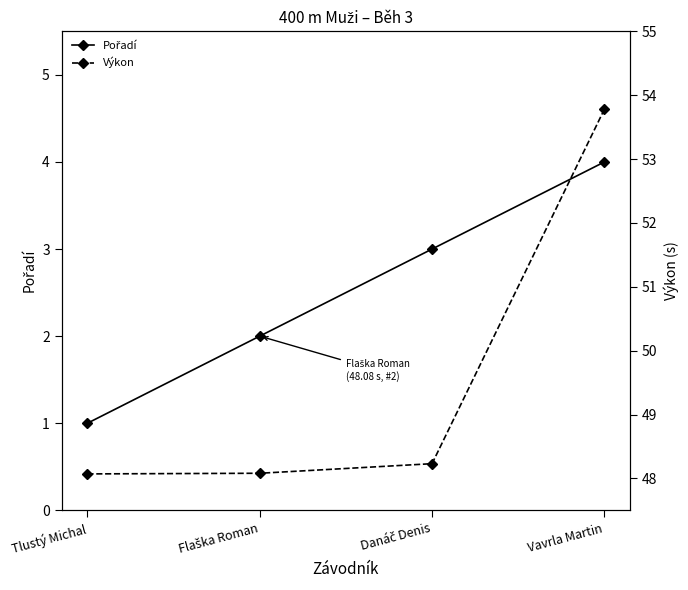

At Vavrla Martin, list the series in order from smallest to largest.

Pořadí, Výkon